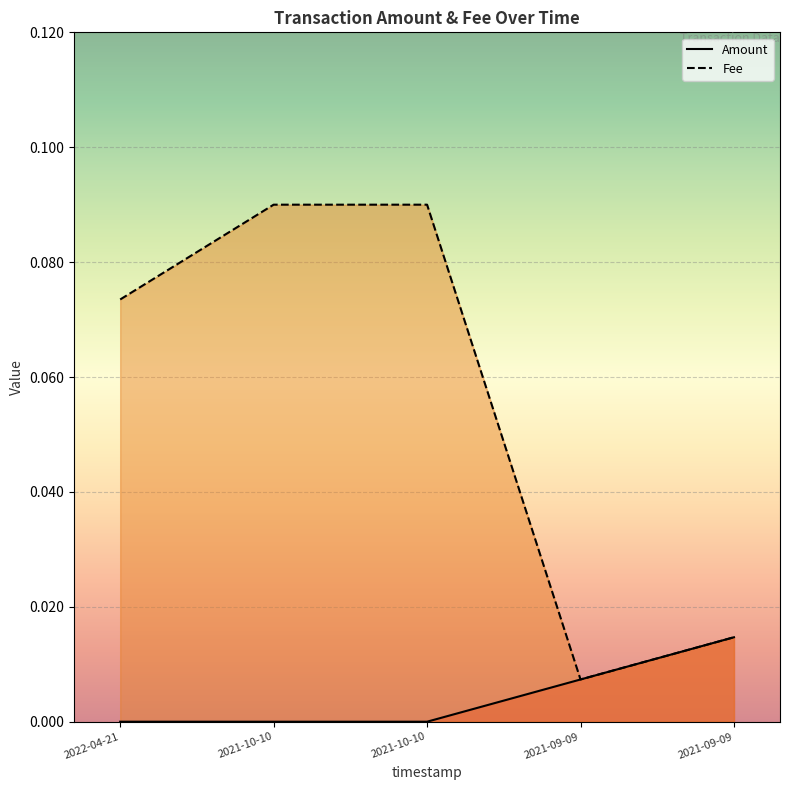

How many lines are shown in the chart?

2